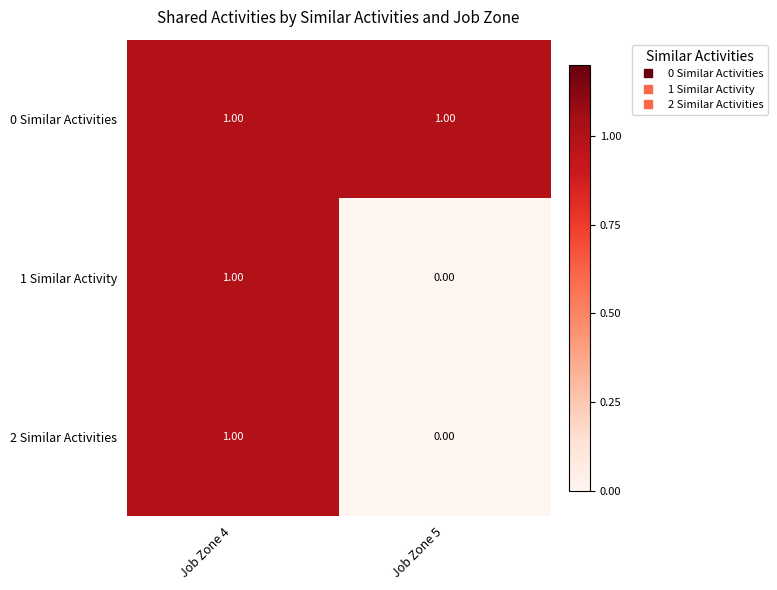

At which category is the sum across all series the highest?

Job Zone 4